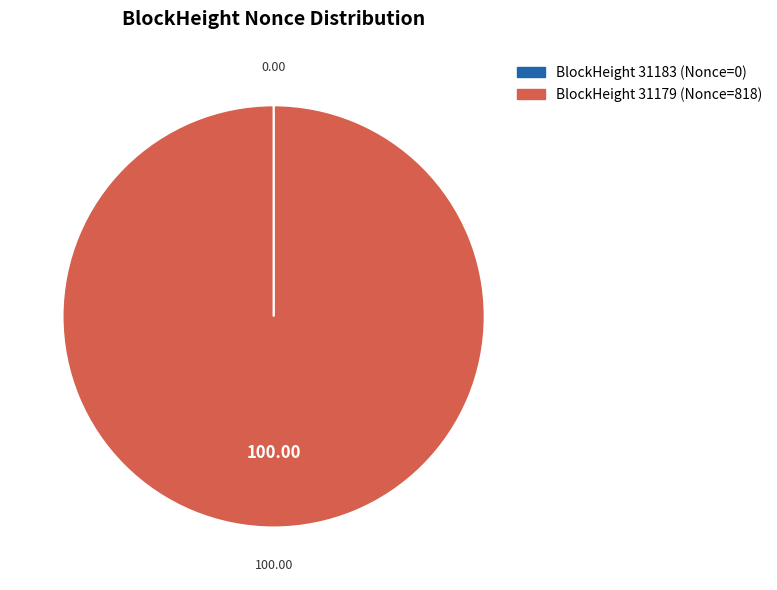

Does any single category account for the majority?

Yes